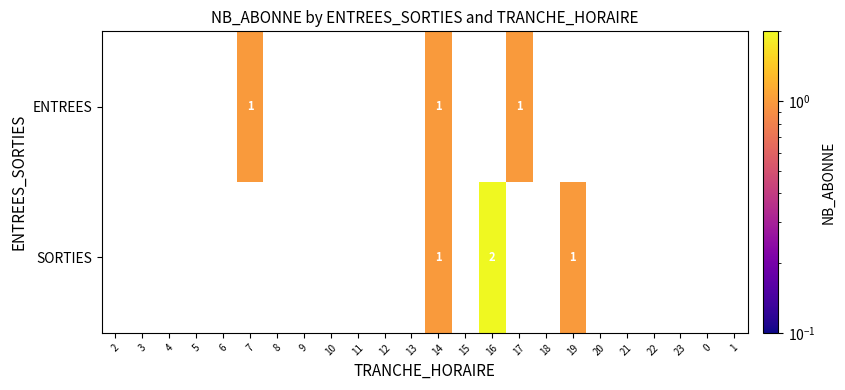

What is the approximate value of SORTIES at 19?

1.0